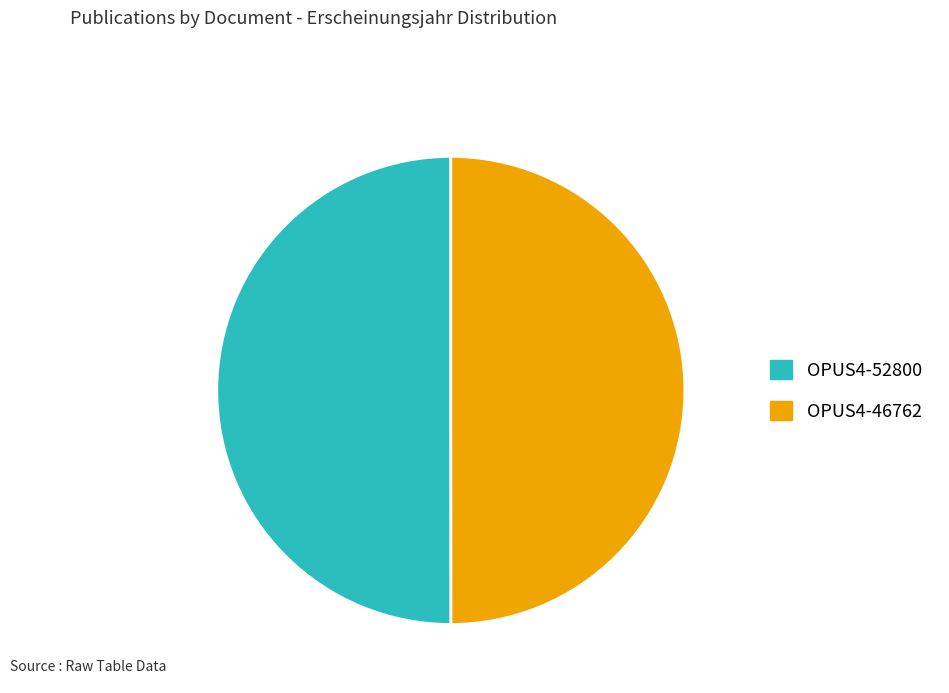

What is the ratio of the value at OPUS4-46762 to the value at OPUS4-52800?

1.0